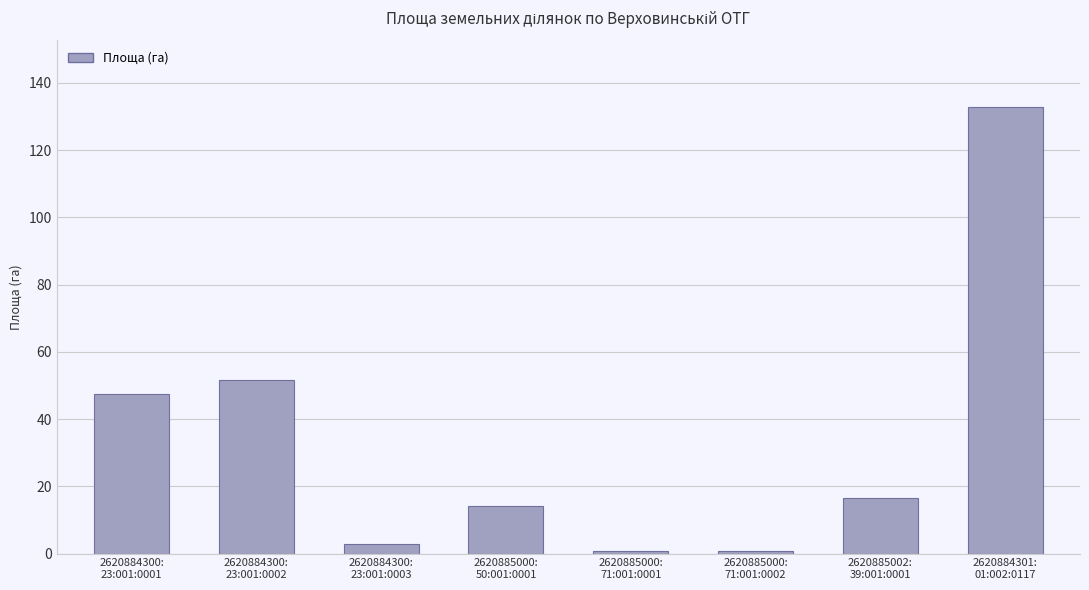

What is the label of the 4th bar from the left?

2620885000:
50:001:0001